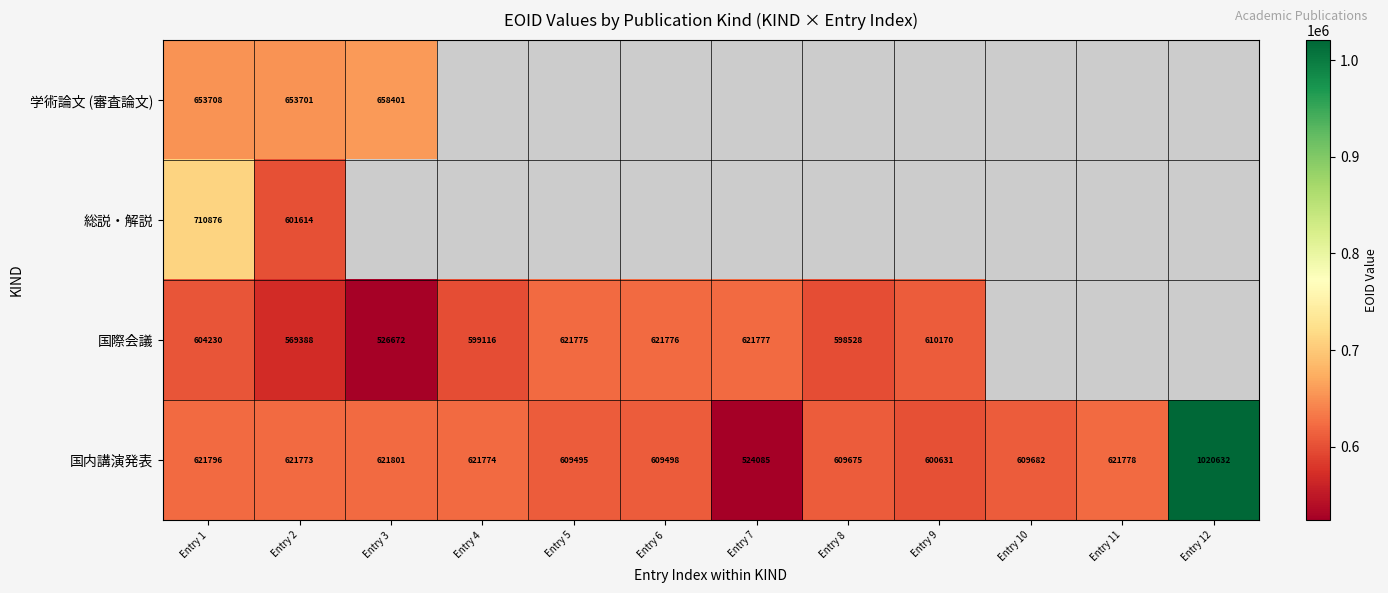

What is the difference between the highest and lowest values at Entry 1?

106646